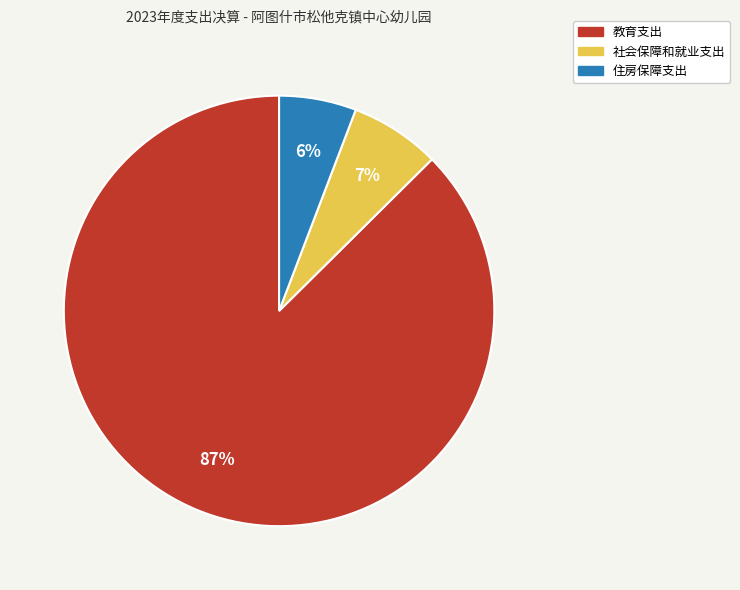

To the nearest percent, what percentage of the pie is 住房保障支出?

6%